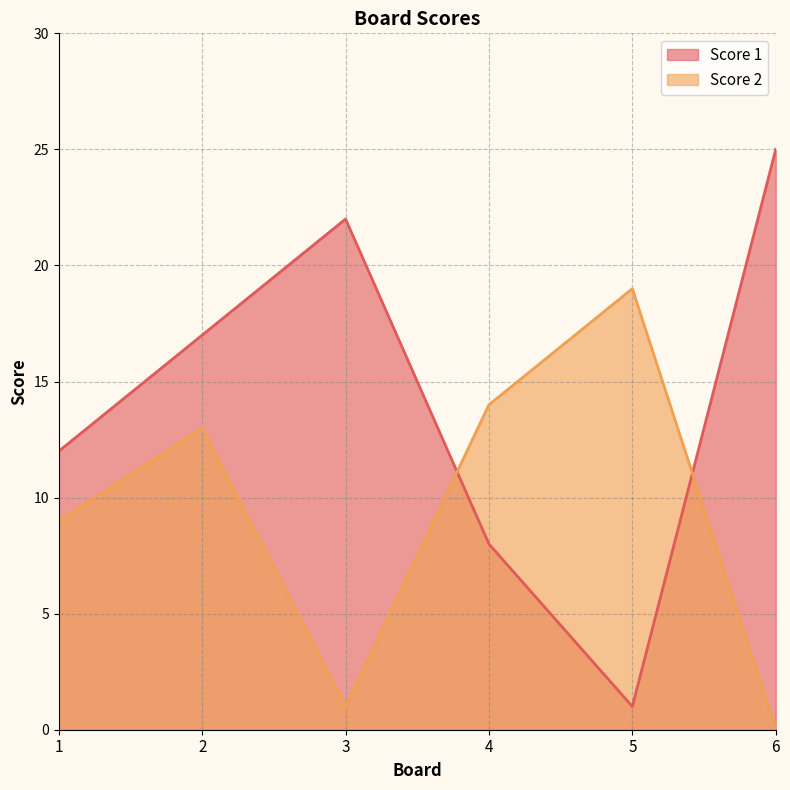

How many lines are shown in the chart?

2